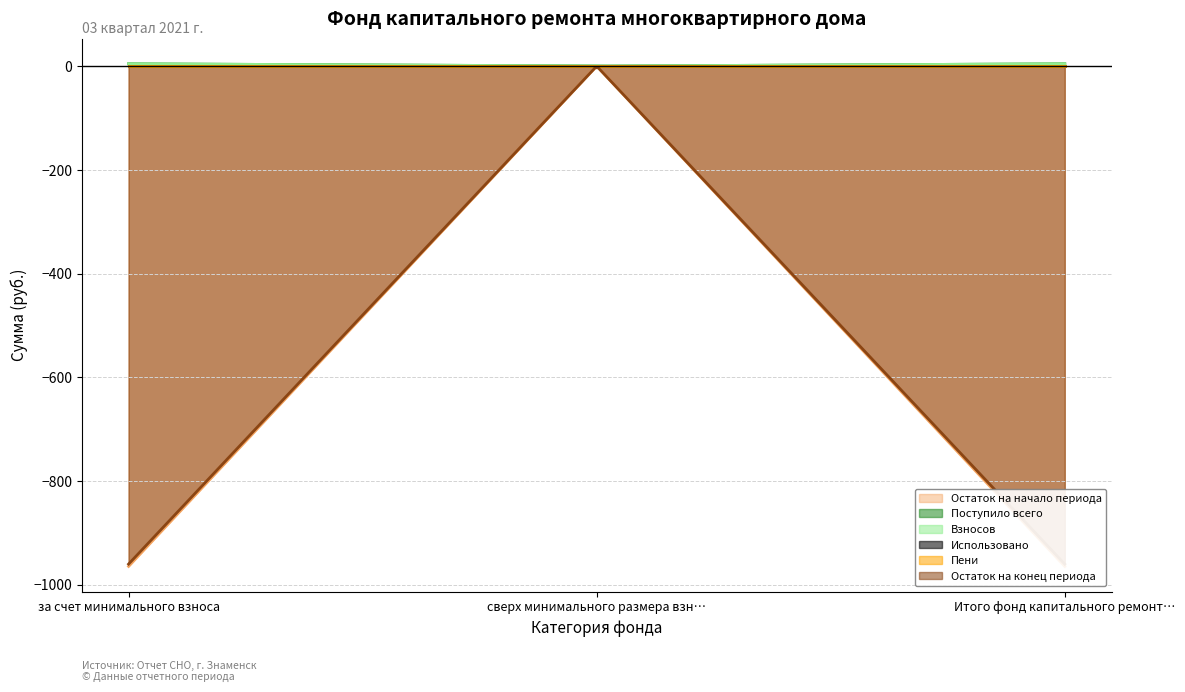

Reading left to right, transcribe all the data shown in this chart.

Остаток на начало периода: -964.7	0.0	-964.7
Поступило всего: 4.4	0.0	4.4
Взносов: 4.4	0.0	4.4
Использовано: 0.0	0.0	0.0
Пени: 0.0	0.0	0.0
Остаток на конец периода: -960.3	0.0	-960.3